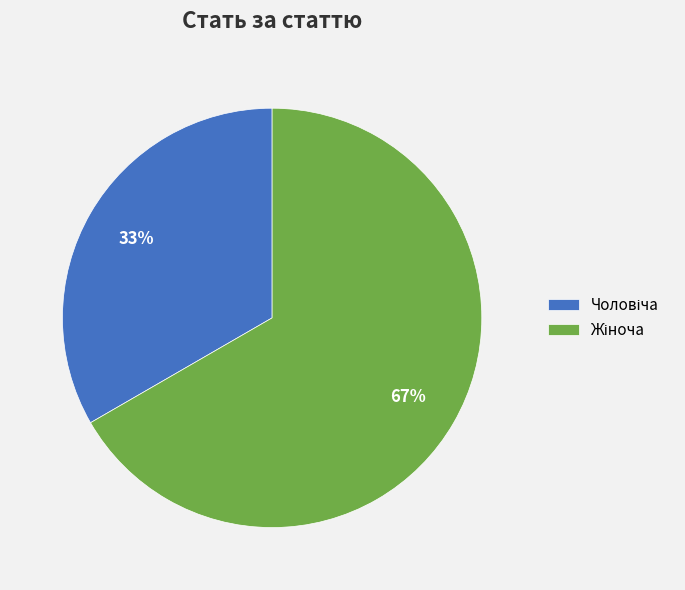

To the nearest percent, what is the average slice percentage?

50%